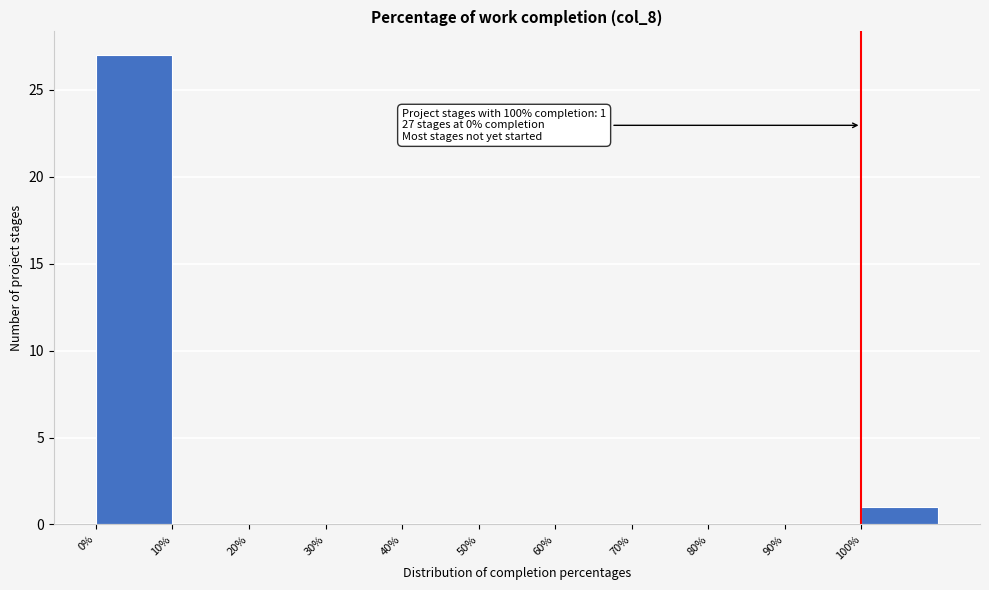

Over which range of the x-axis is the bar tallest?

0 to 10